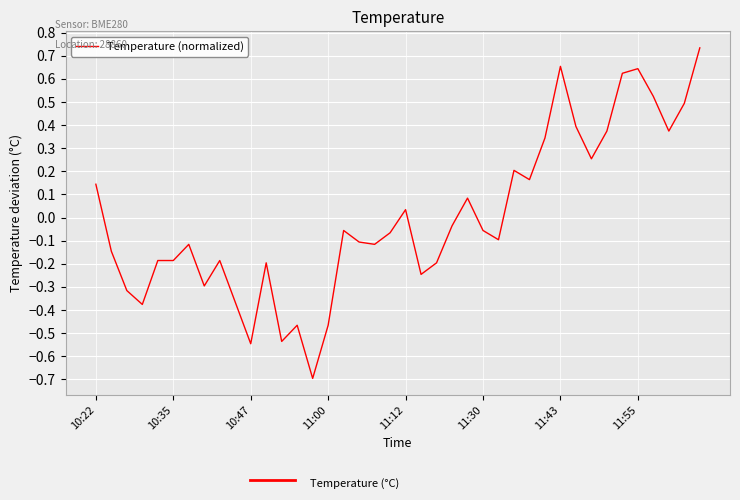

What is the minimum value shown in the chart?

-0.7